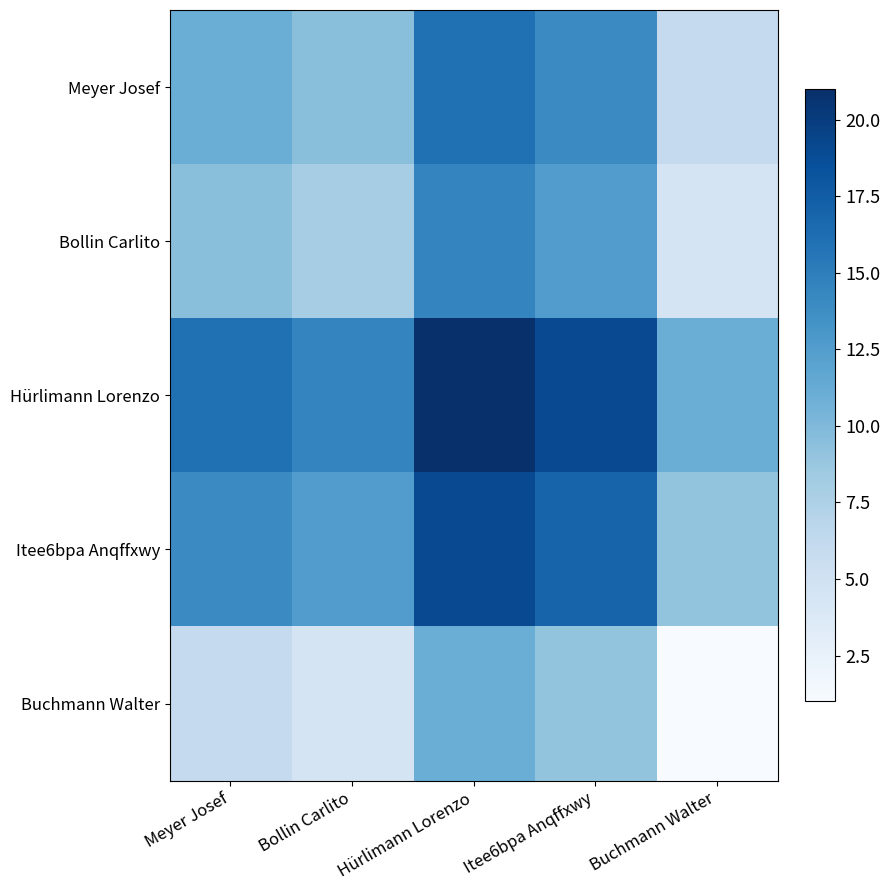

Between Meyer Josef and Buchmann Walter, which is larger?

Meyer Josef